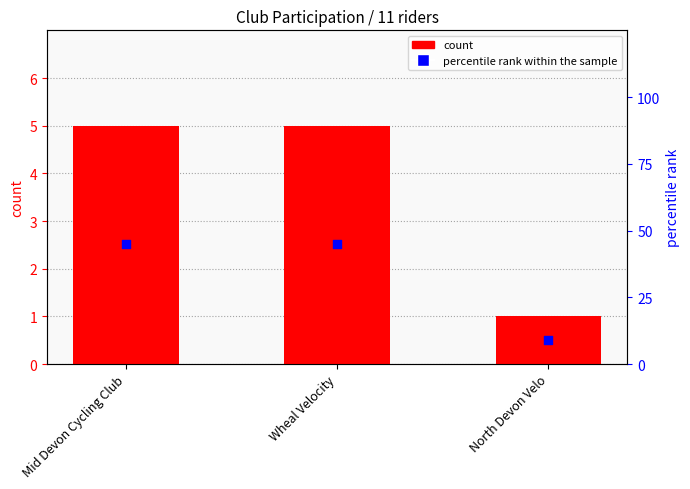

Which series reaches the maximum Y coordinate?

percentile rank within the sample